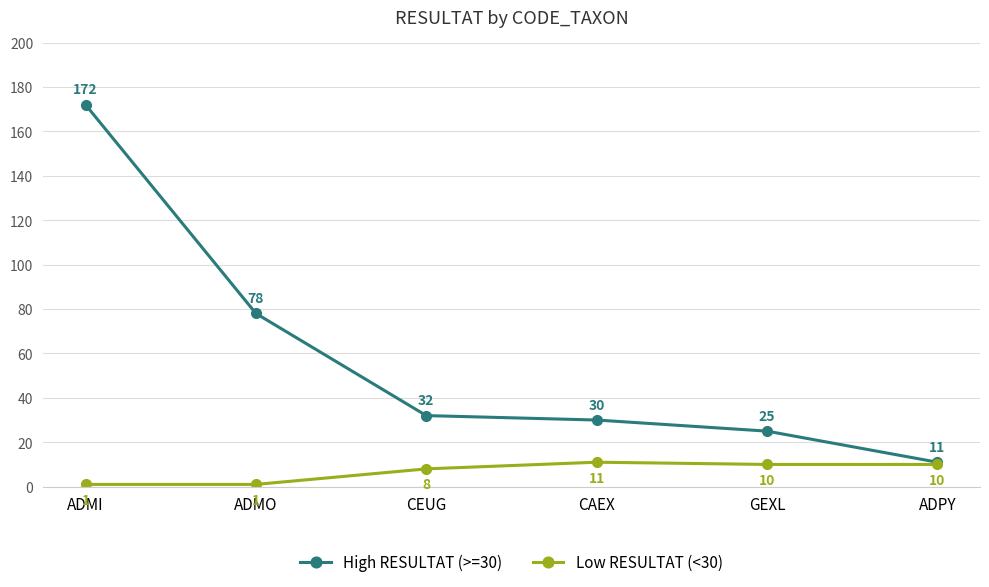

Rank the series at GEXL from highest to lowest value.

High RESULTAT (>=30), Low RESULTAT (<30)